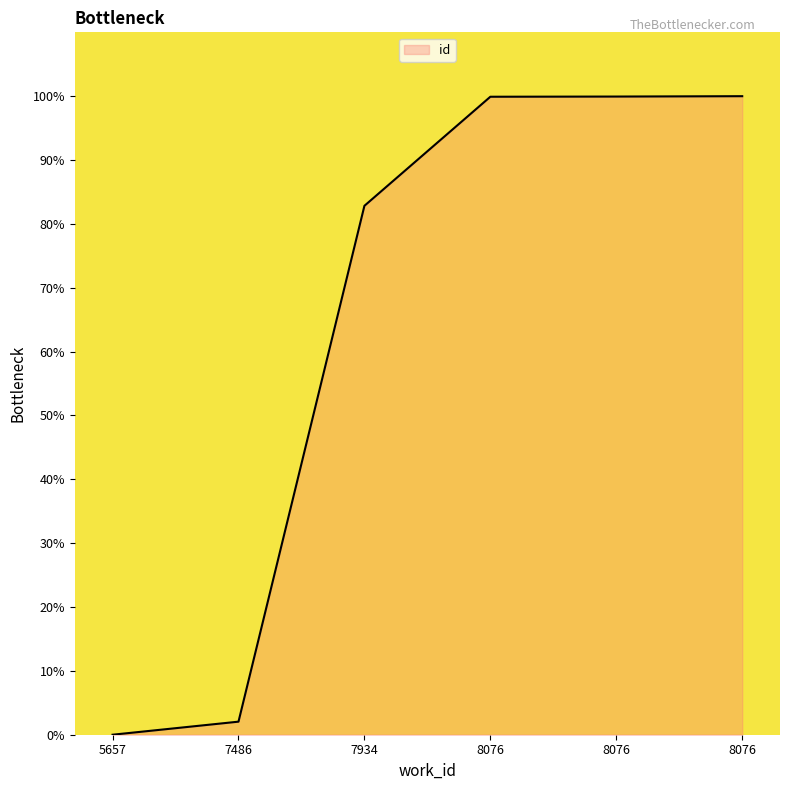

List the labels in order of value, largest first.

8076, 8076, 8076, 7934, 7486, 5657